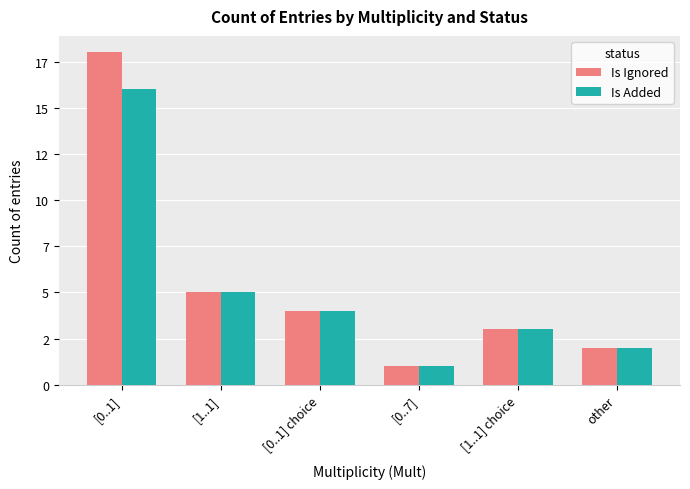

What are all the series names shown in the legend?

Is Ignored, Is Added